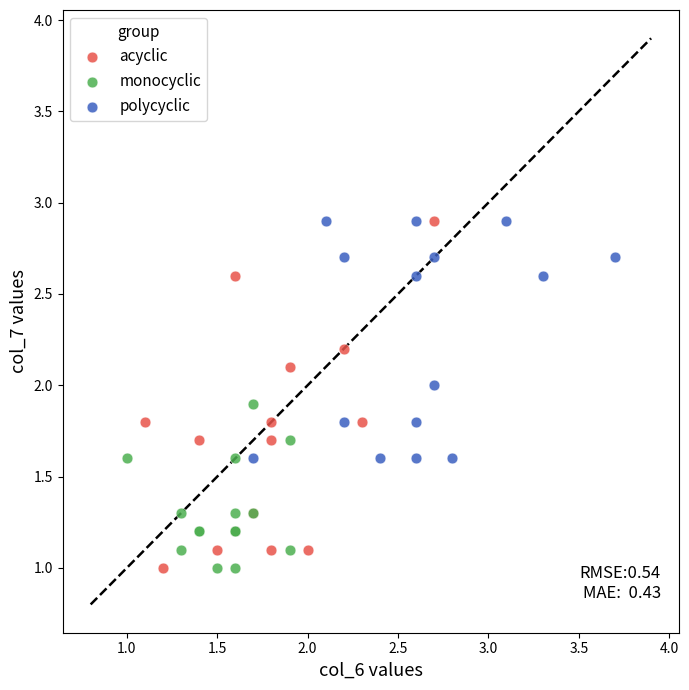

Which series has the widest spread of Y values?

acyclic